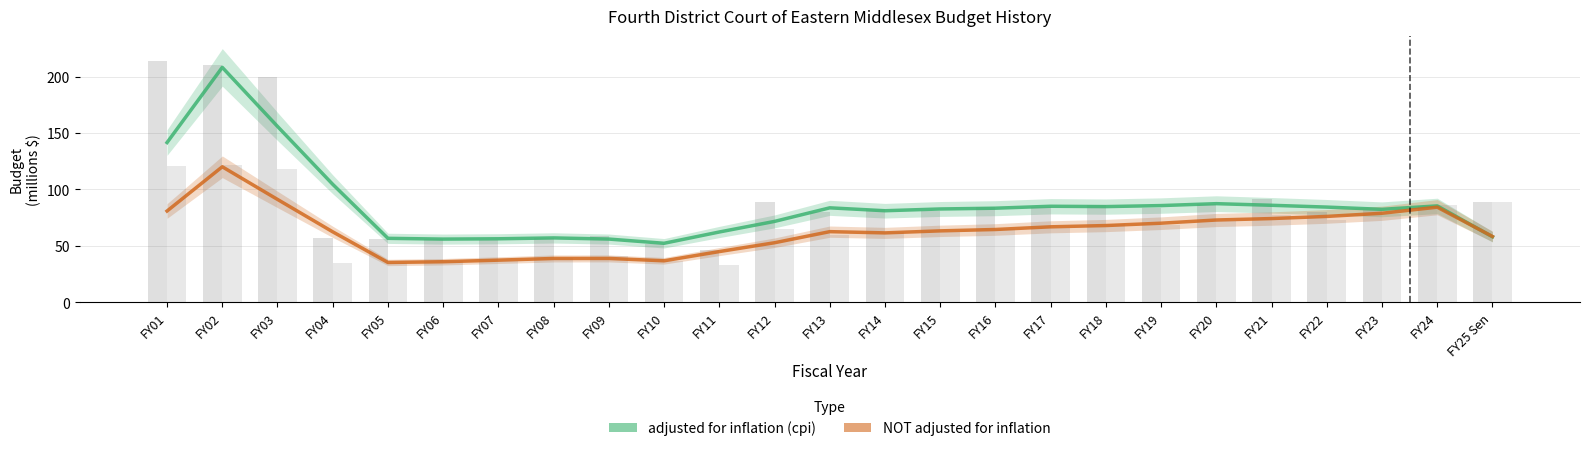

Between FY07 and FY17, which series saw the biggest shift?

NOT adjusted for inflation